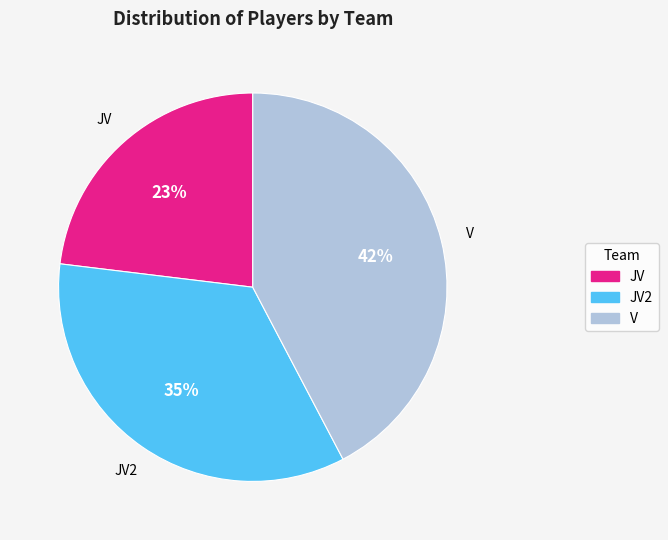

Is there a majority slice in this chart?

No